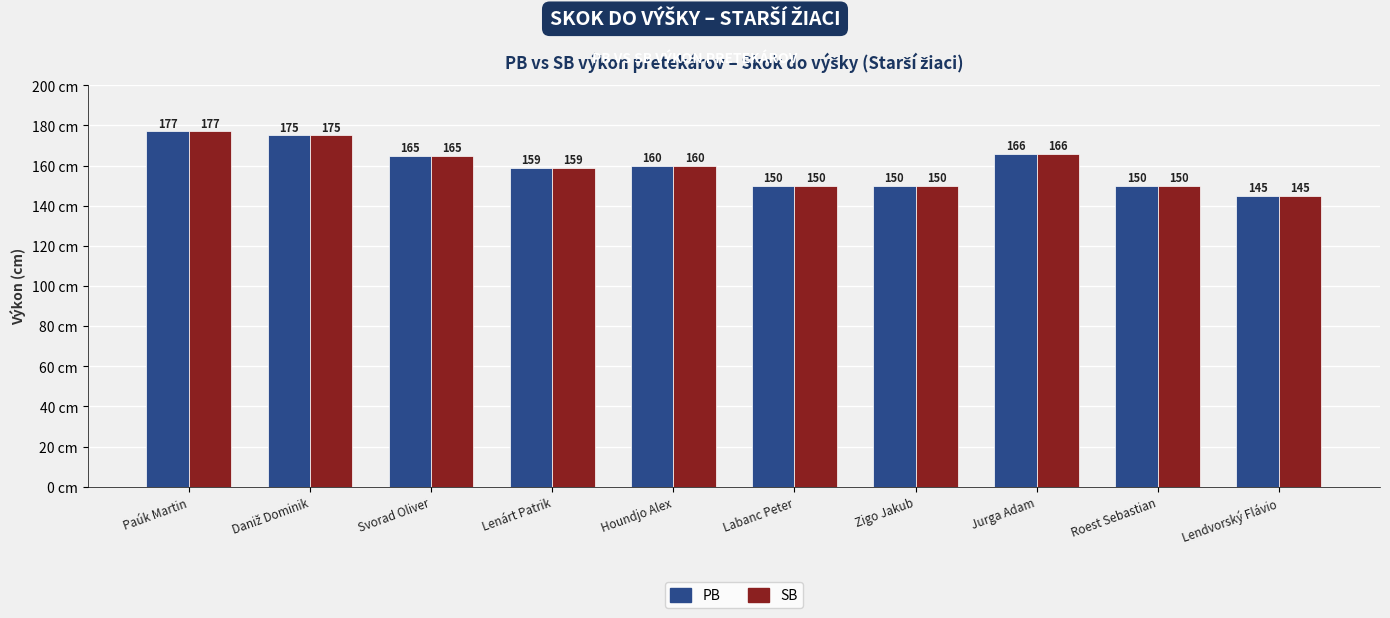

What value does the PB series have at Houndjo Alex?

160